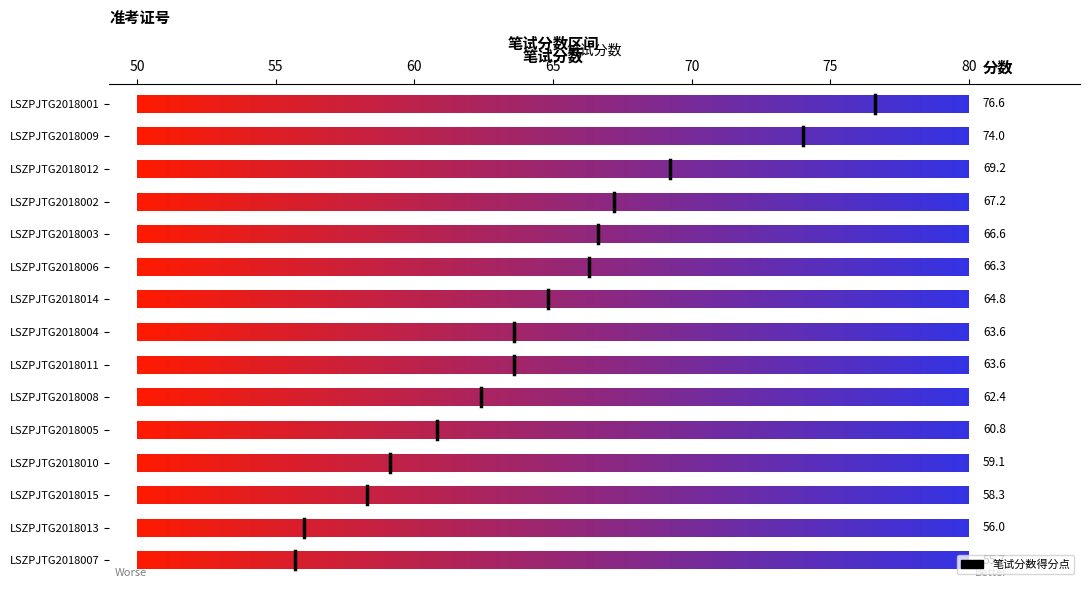

Where does the data first go above 63?

LSZPJTG2018001